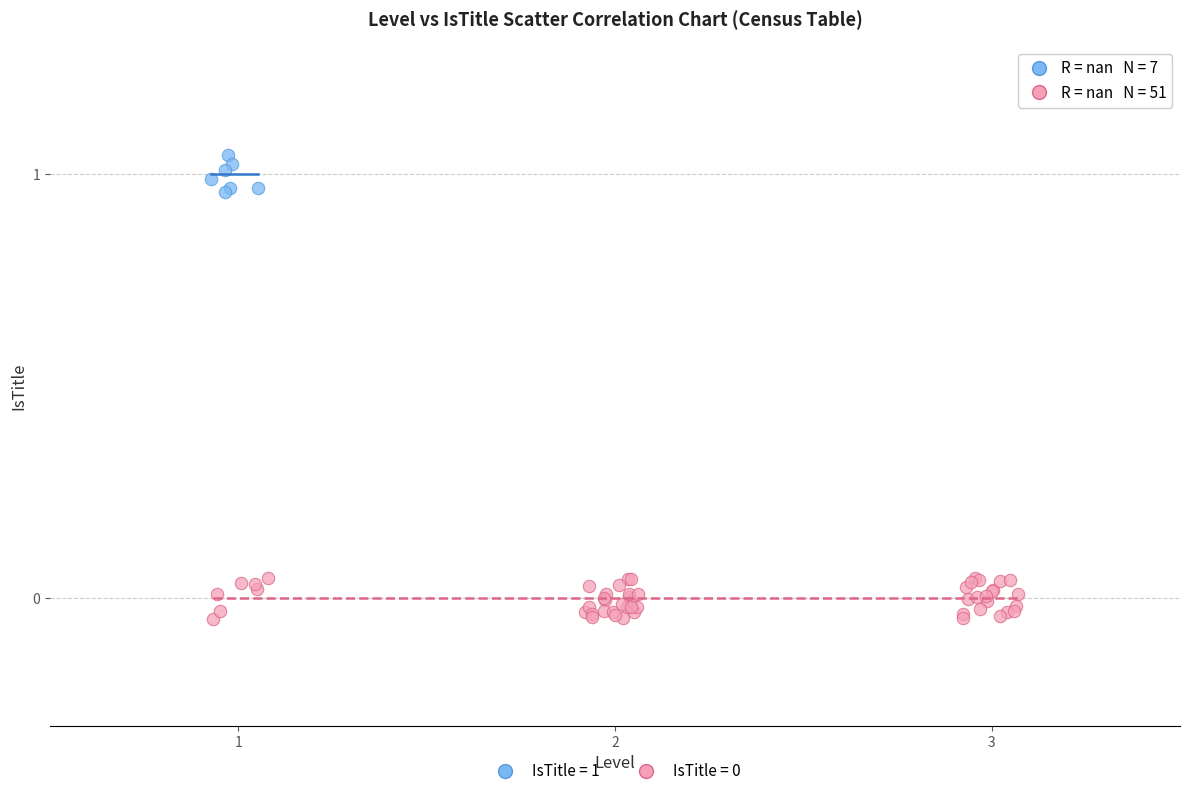

Which series reaches the maximum Y coordinate?

IsTitle = 1